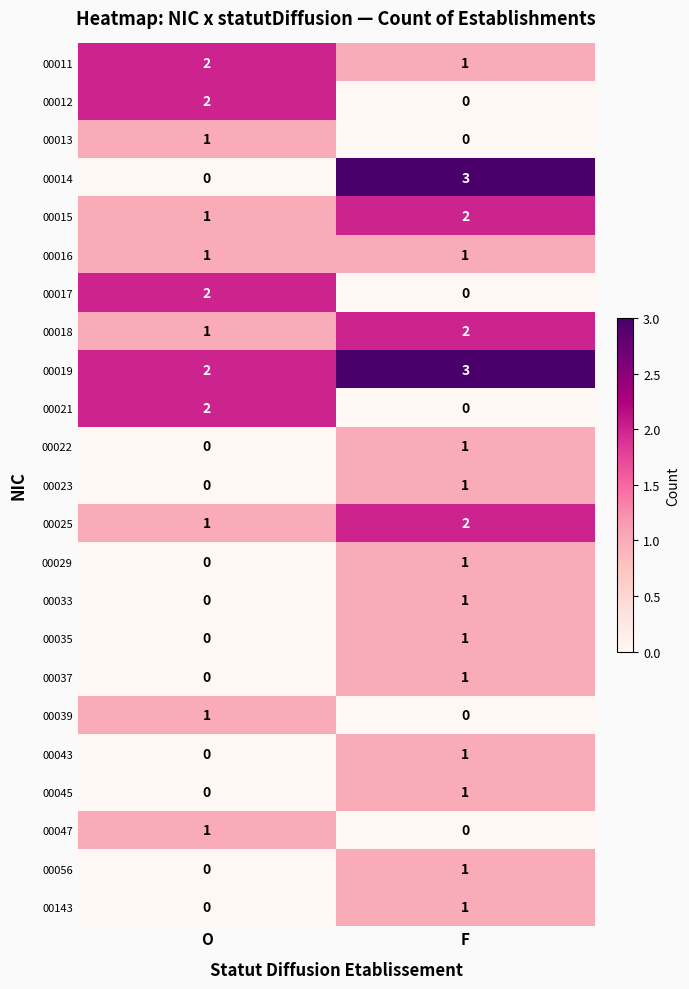

Rank the series by their maximum value, from highest to lowest.

00014, 00019, 00011, 00012, 00015, 00017, 00018, 00021, 00025, 00013, 00016, 00022, 00023, 00029, 00033, 00035, 00037, 00039, 00043, 00045, 00047, 00056, 00143